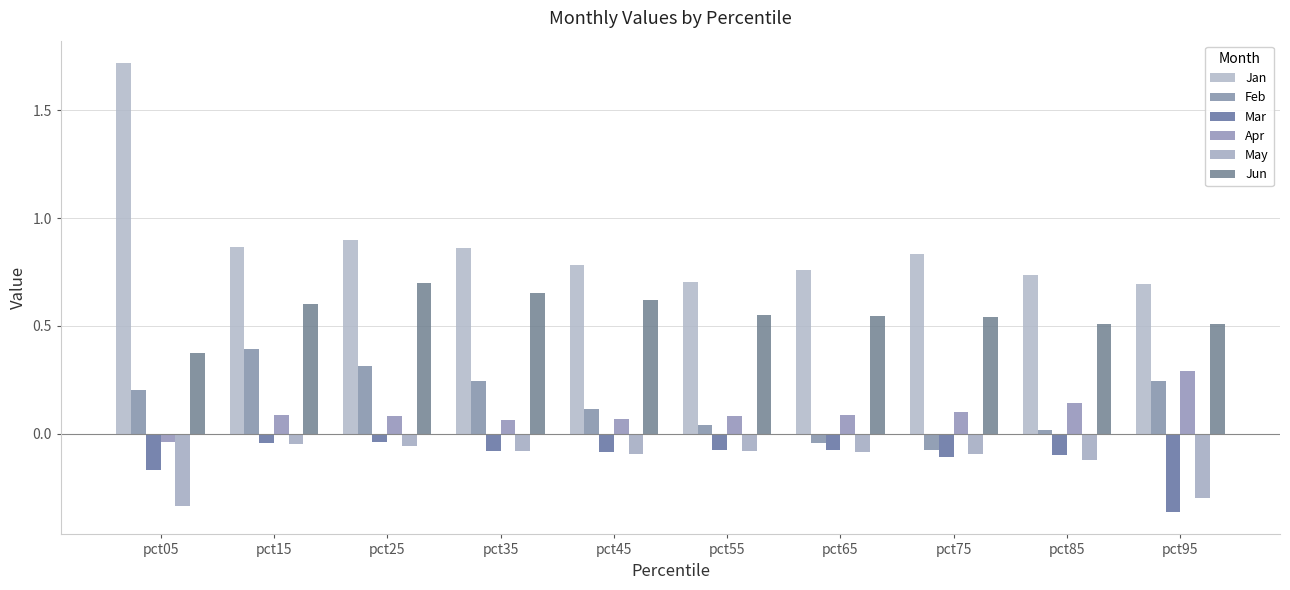

How many categories are shown in the chart?

10